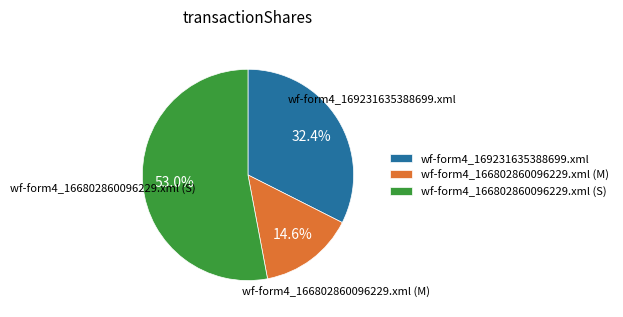

What is the ratio of the value at wf-form4_166802860096229.xml (S) to the value at wf-form4_166802860096229.xml (M)?

3.6